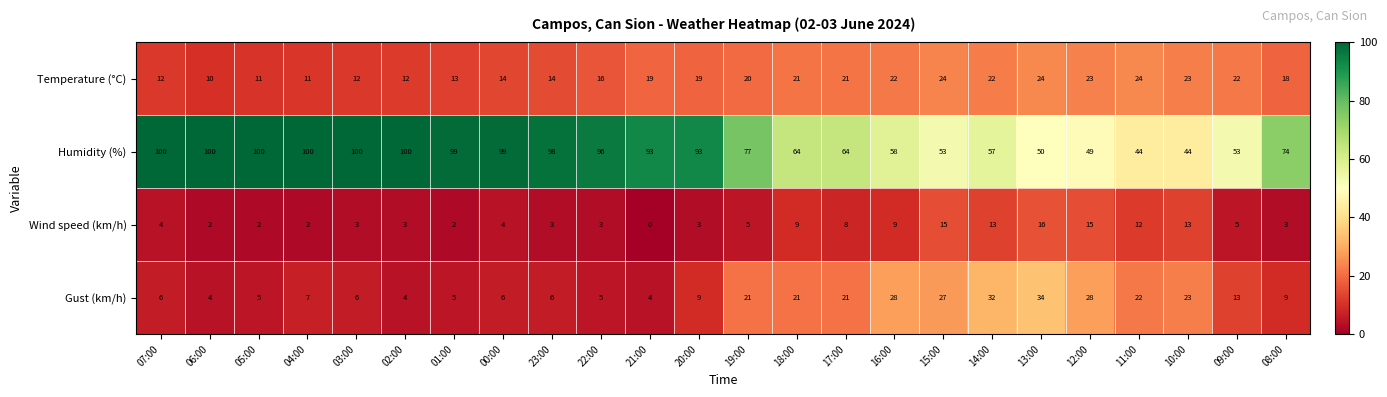

Read the Temperature (°C) value at 05:00.

11